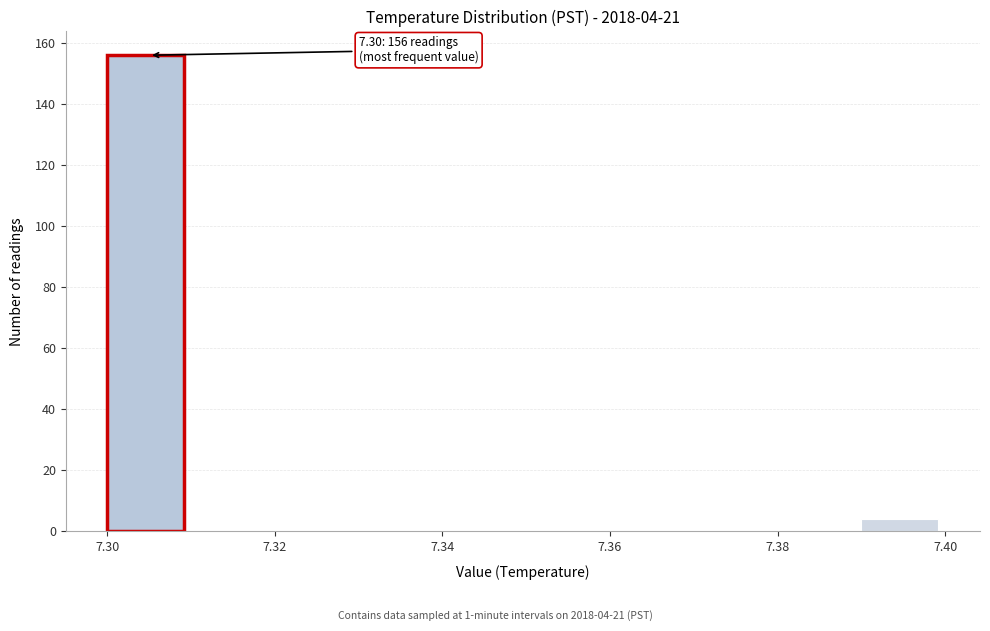

Over which range of the x-axis is the bar tallest?

7.30 to 7.31